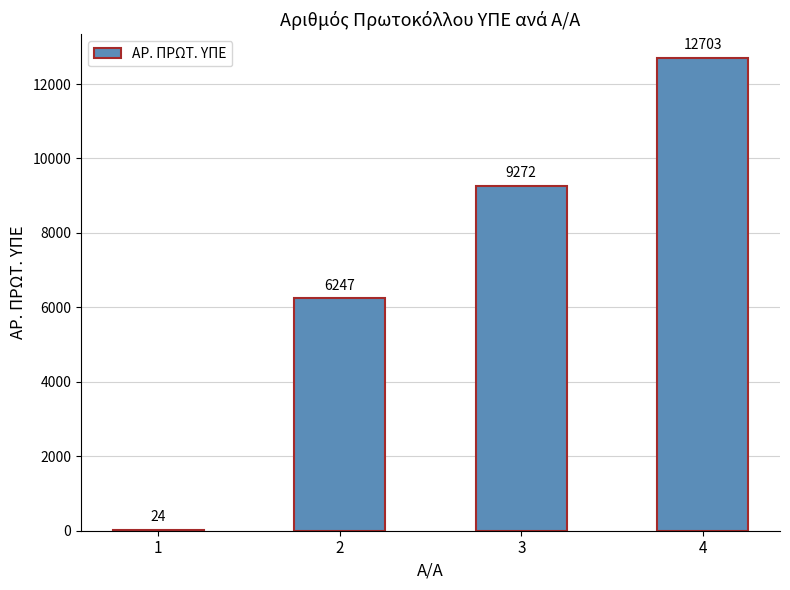

True or false: the data shows 2625 at 2.

False